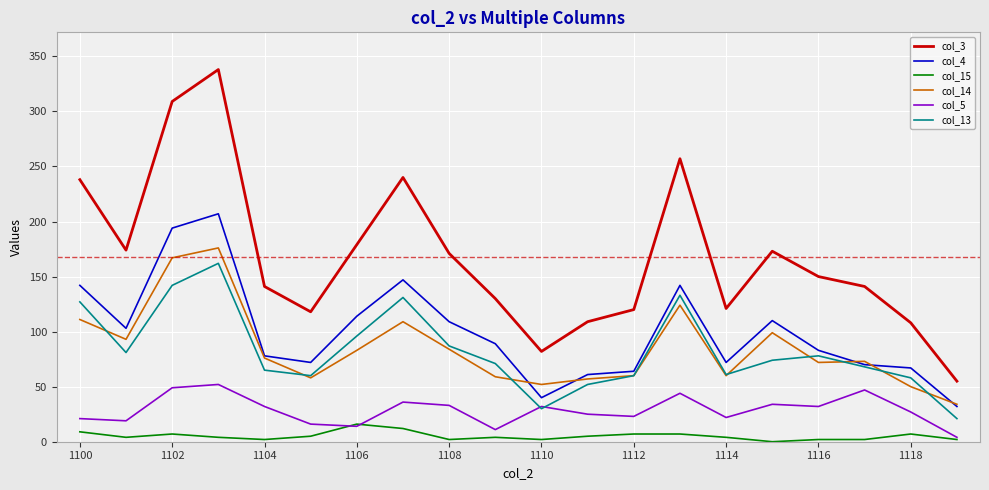

How many series are shown in this chart?

6